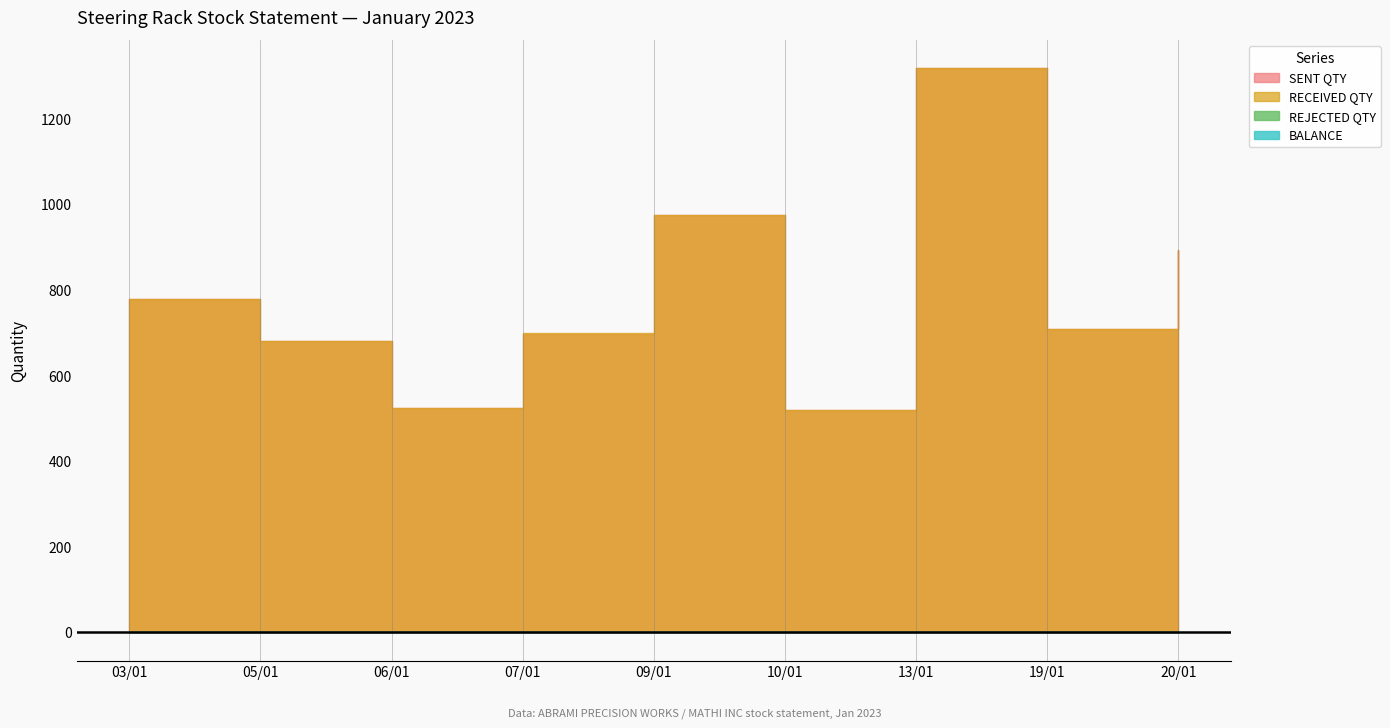

What is the label of the 5th point from the left?

09/01